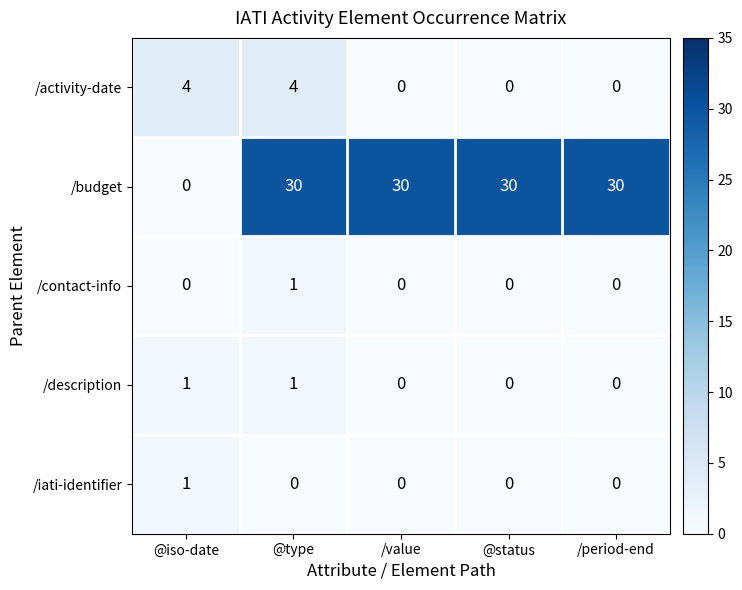

What is the difference between the maximum and minimum values in the /activity-date series?

4